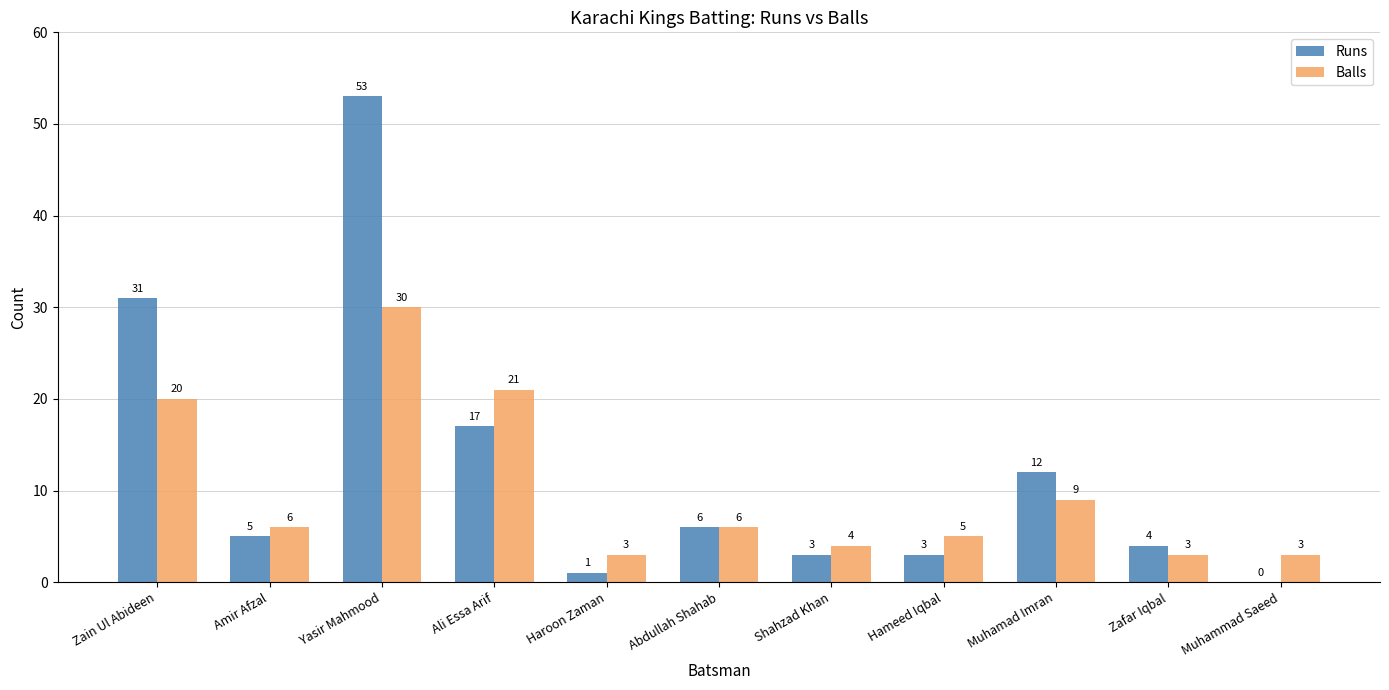

Which category has the highest value across all series?

Yasir Mahmood